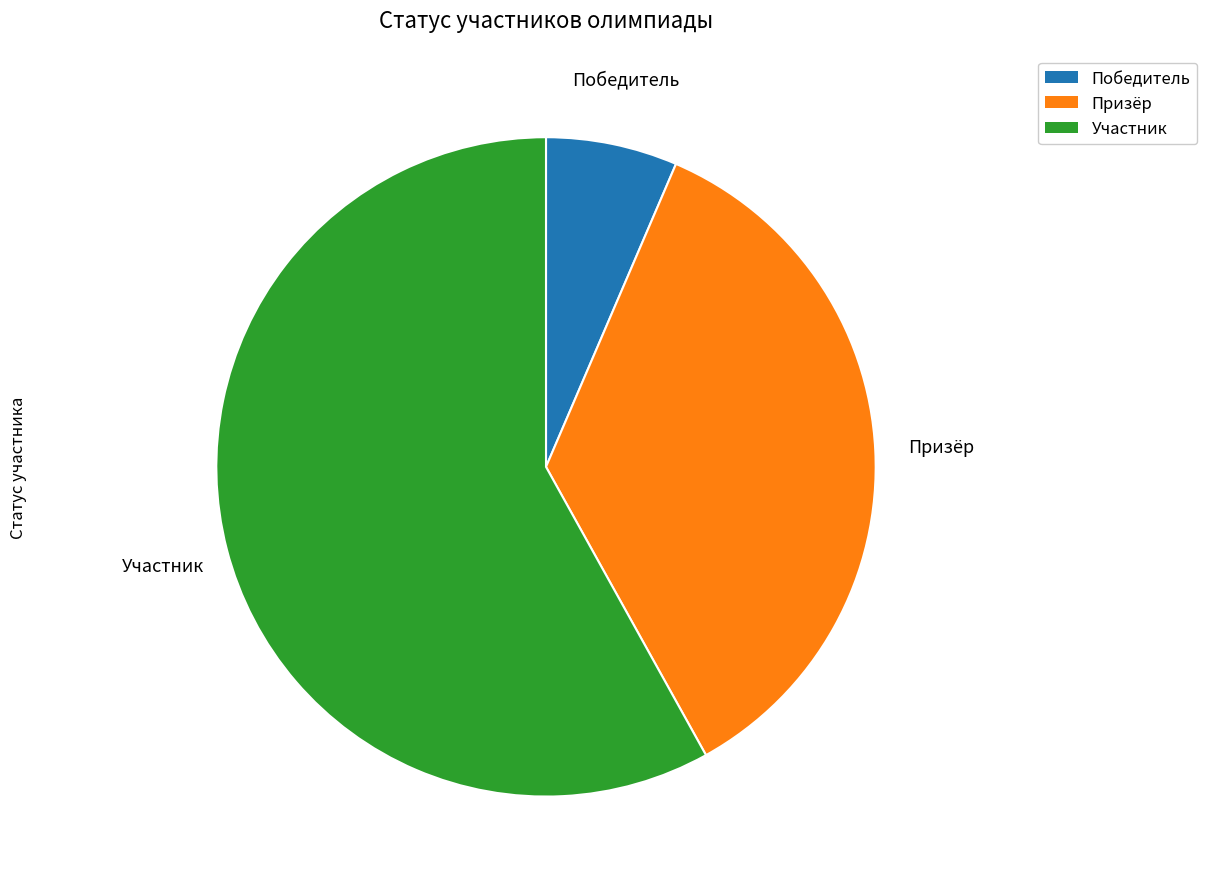

How many slices are in this pie chart?

3